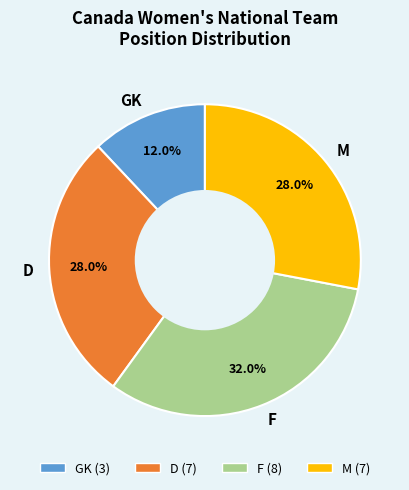

Count the number of slices in the pie.

4